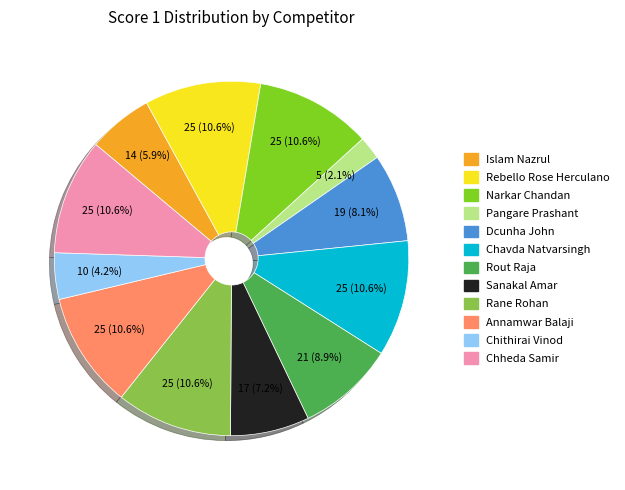

Does any single category account for the majority?

No